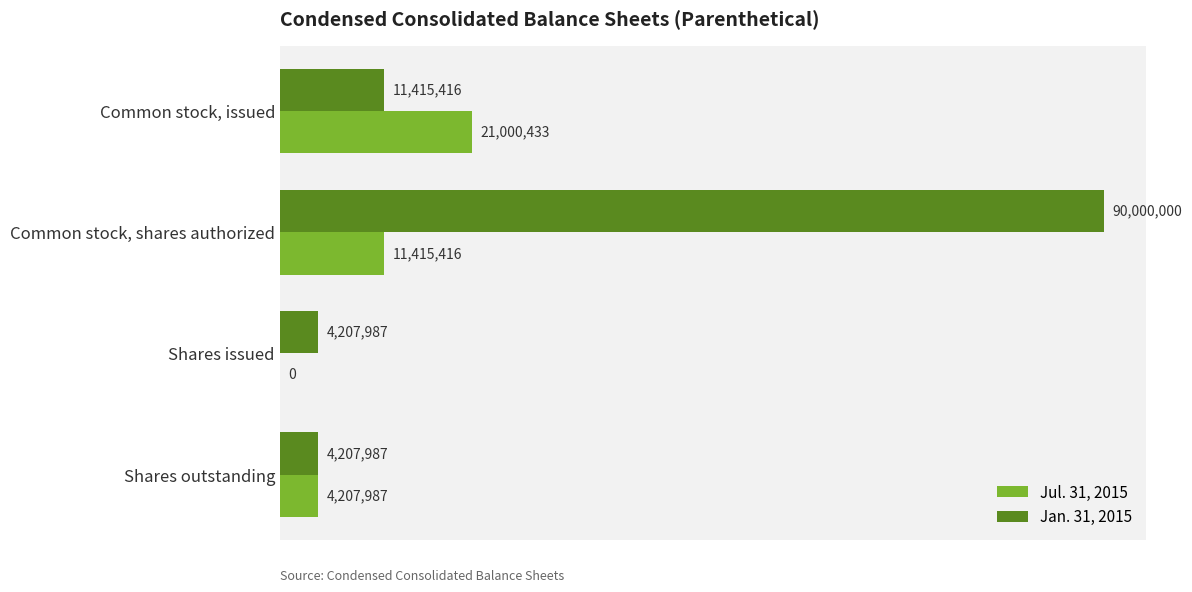

What are all the series names shown in the legend?

Jul. 31, 2015, Jan. 31, 2015